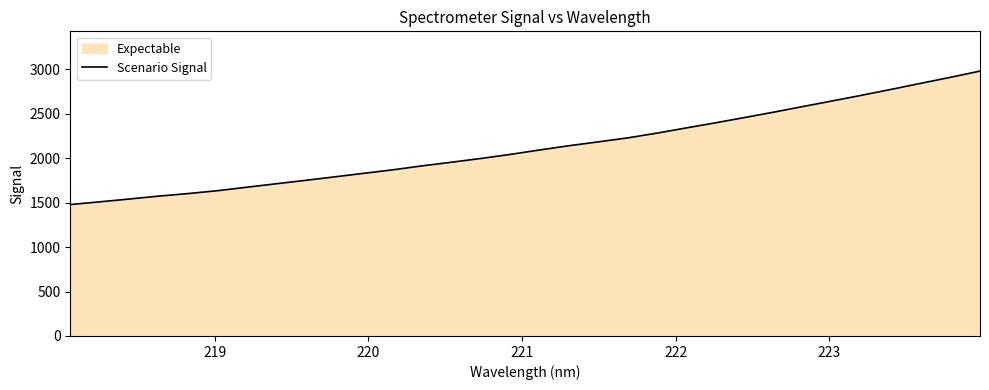

What is the smallest value displayed?

1478.6